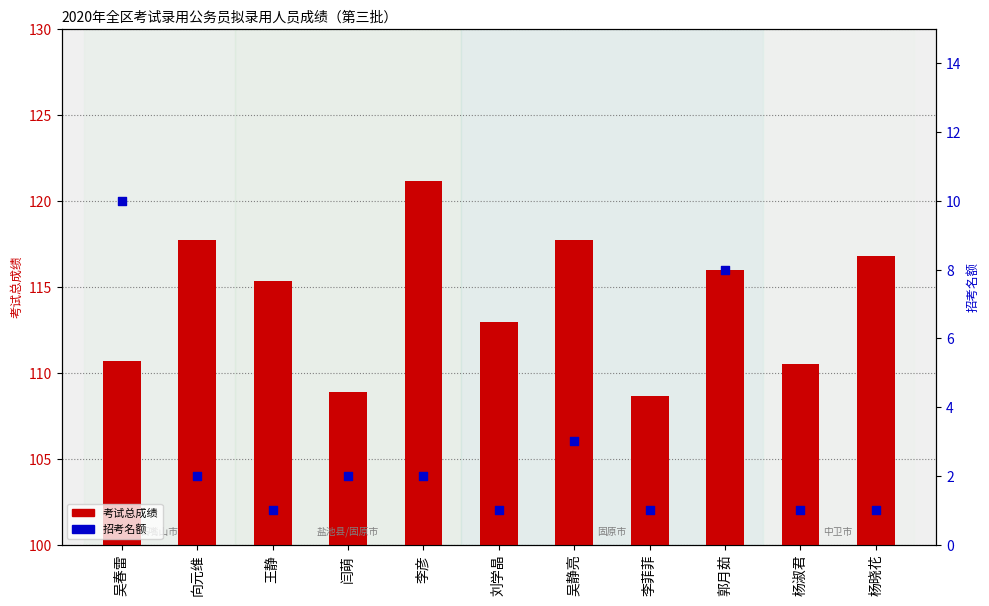

At which category is the sum across all series the highest?

郭月茹